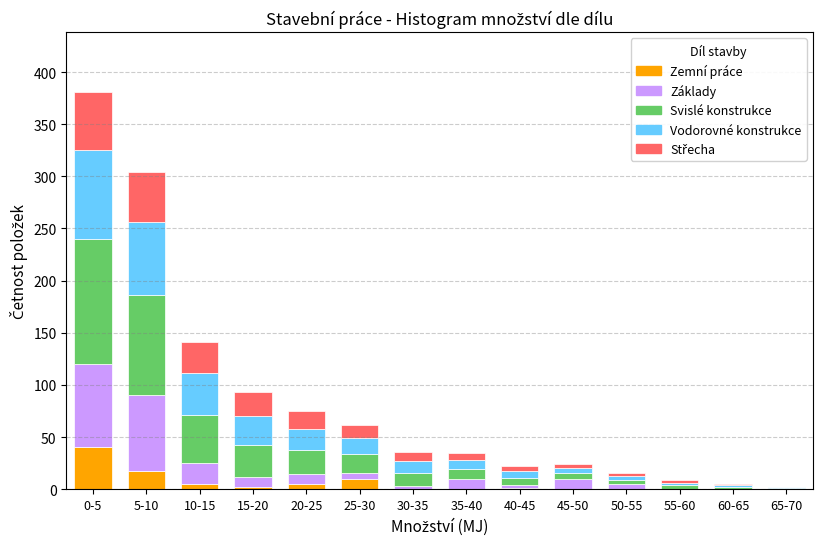

What is the total value across all series at 0-5?

381.1